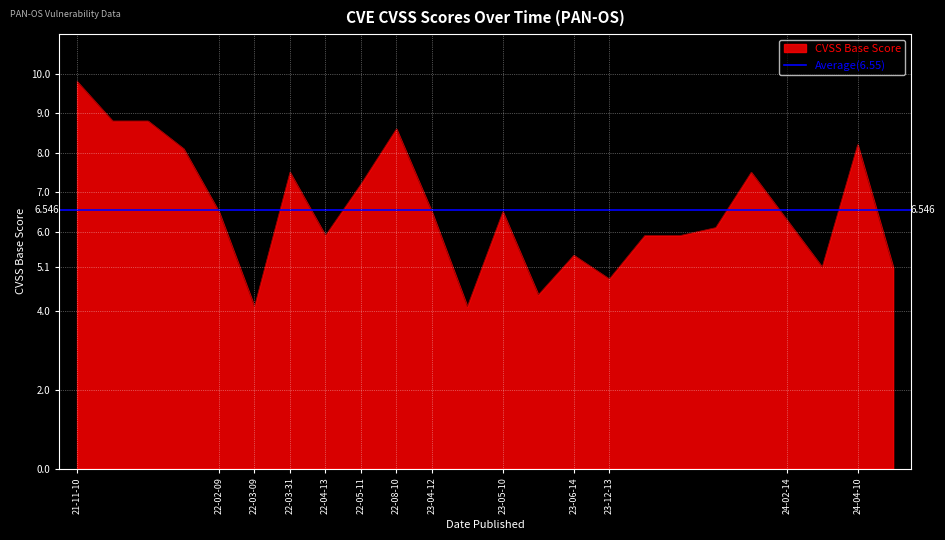

At which label does the data first exceed 6?

21-11-10